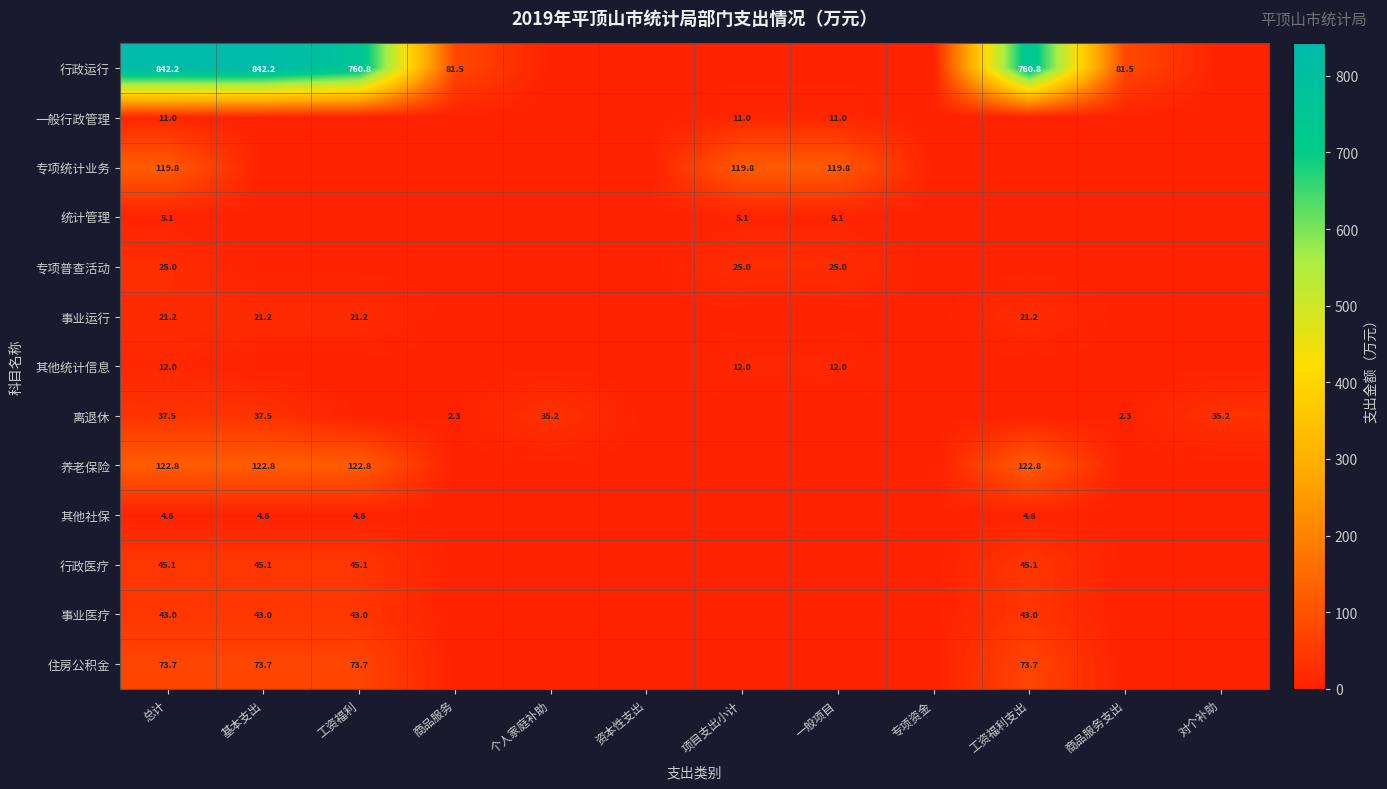

Is it true that 其他社保 equals 4.6 at 工资福利支出?

True